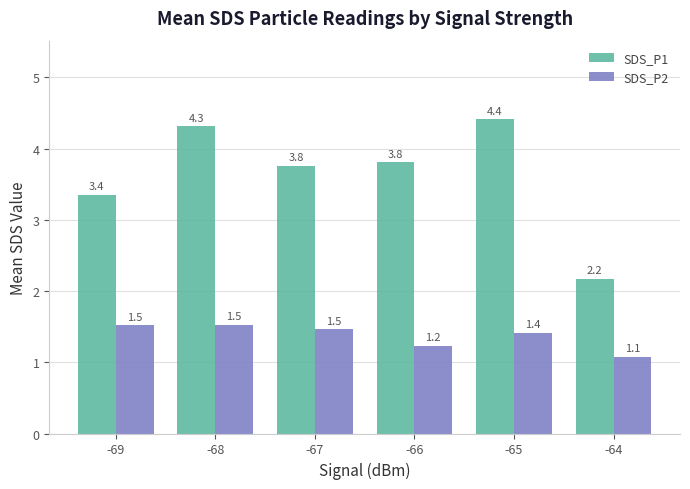

Reading left to right, extract all data points from this chart.

SDS_P1: -69=3.4	-68=4.3	-67=3.8	-66=3.8	-65=4.4	-64=2.2
SDS_P2: -69=1.5	-68=1.5	-67=1.5	-66=1.2	-65=1.4	-64=1.1